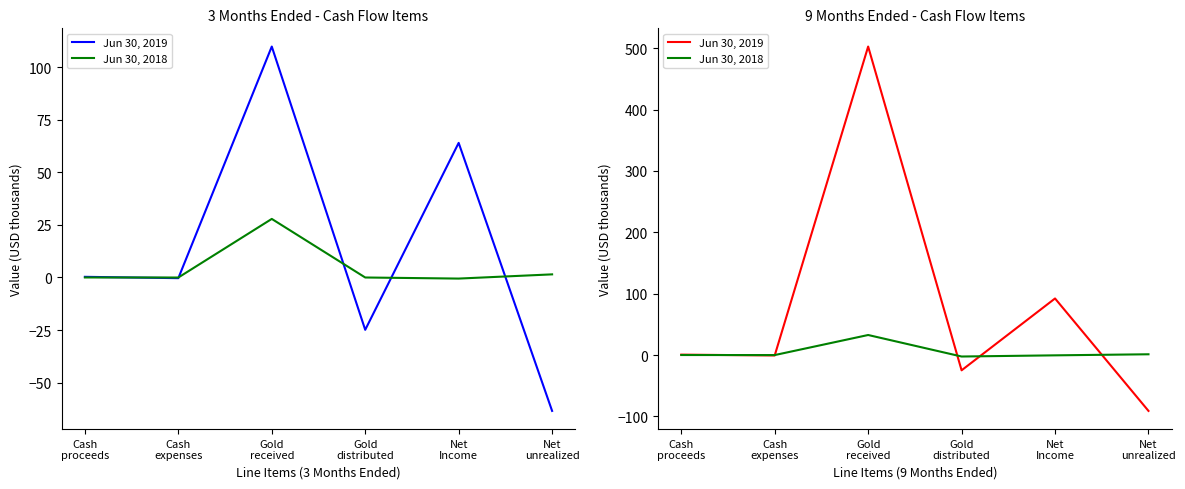

How many lines are shown in the chart?

2